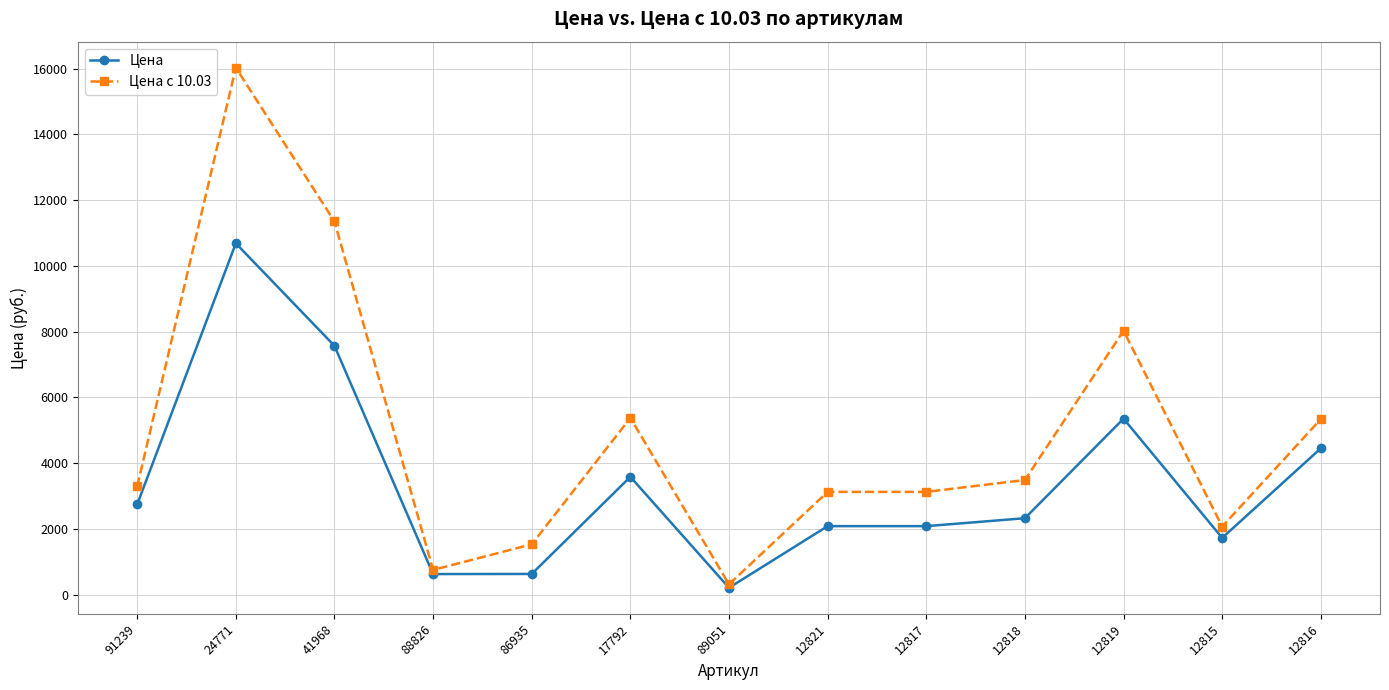

Which series has the largest total across all categories?

Цена с 10.03